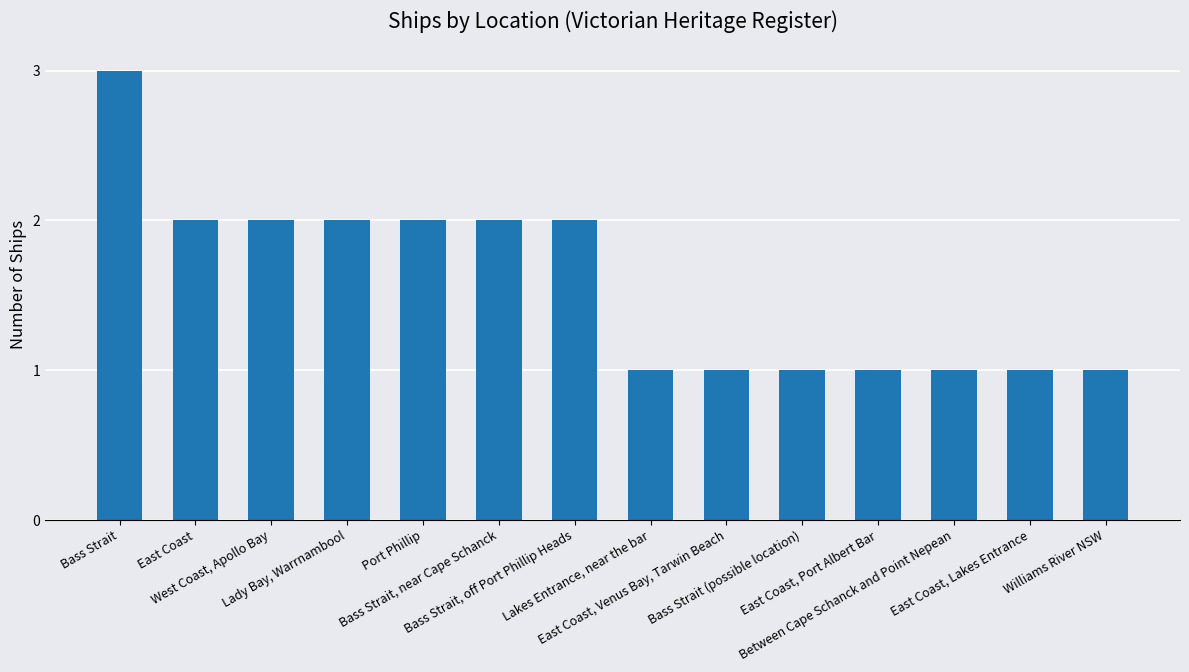

What is the sum of all values?

22